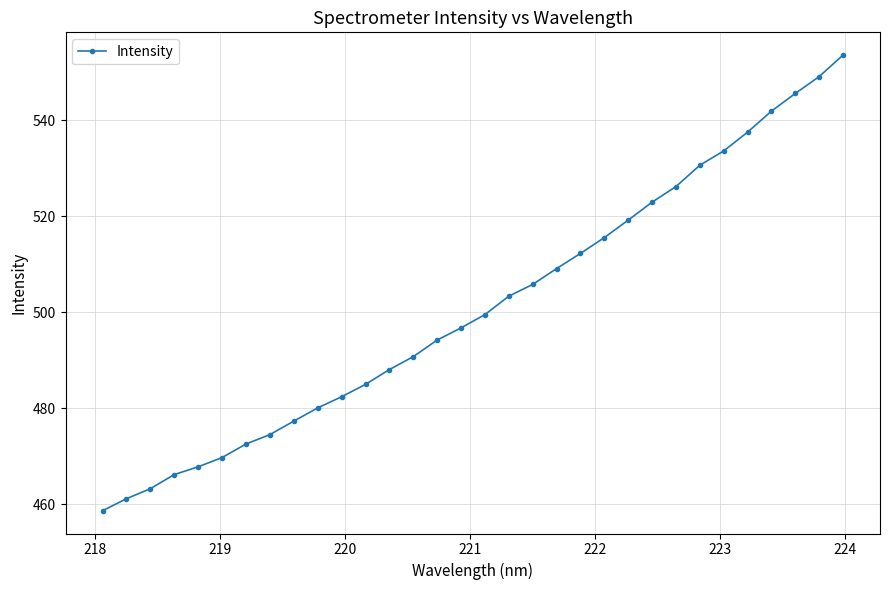

Does the chart display data point markers on the line(s)?

Yes